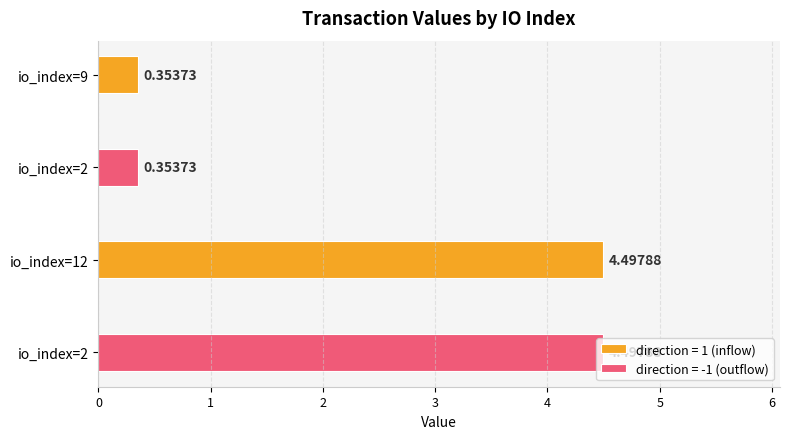

What is the sum of all values?

9.7